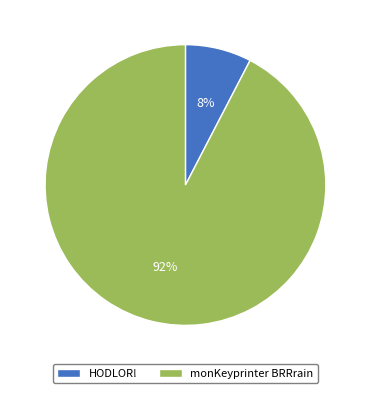

To the nearest percent, what is the combined percentage of monKeyprinter BRRrain and HODLOR!?

100%